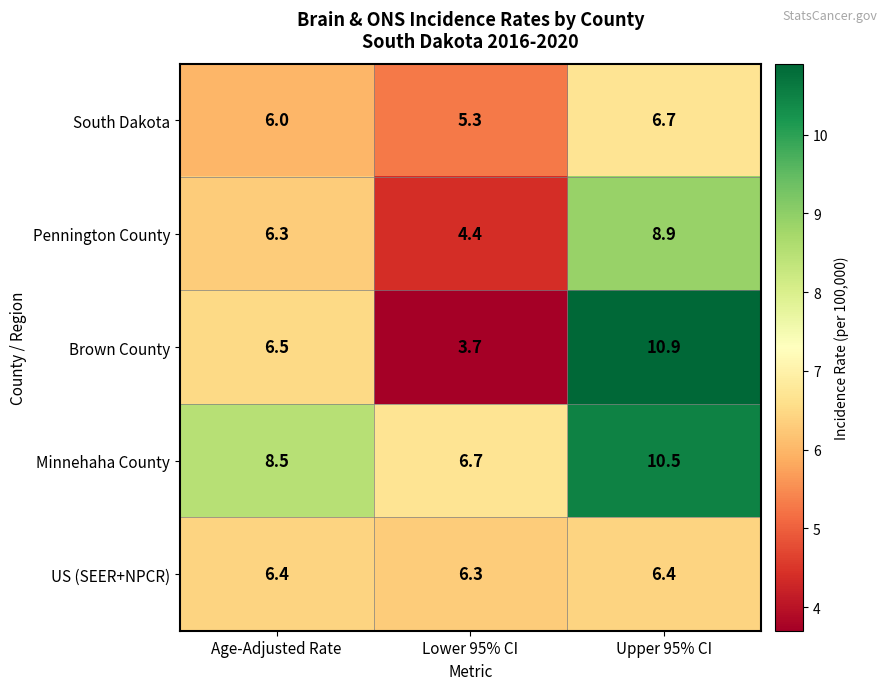

The US (SEER+NPCR) series shows 9.9 at Upper 95% CI. True or false?

False